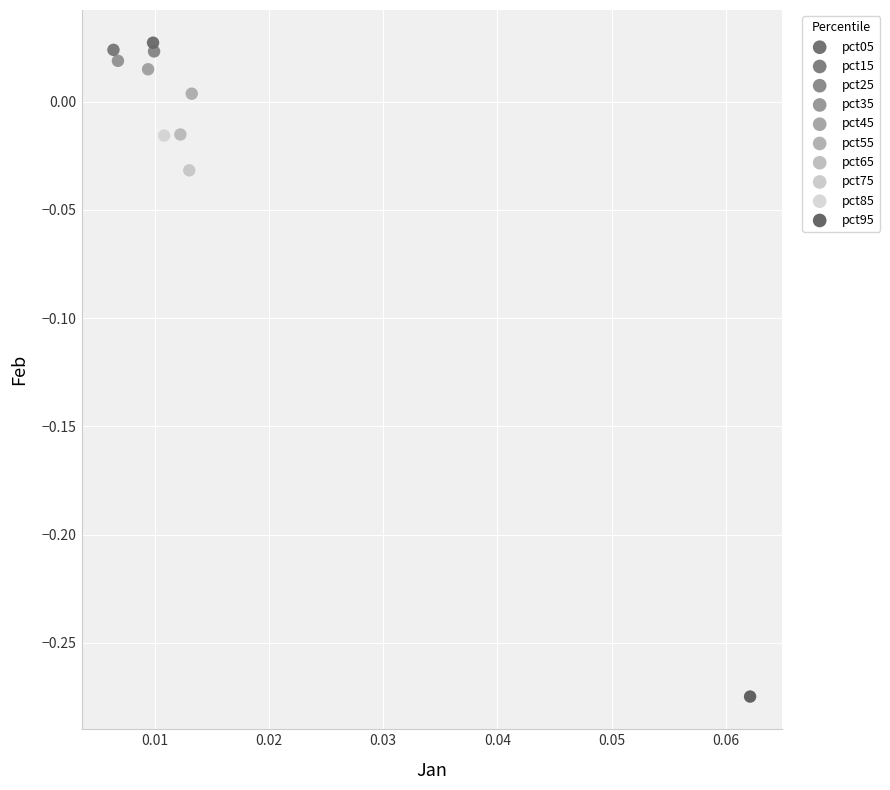

Which series reaches the minimum Y coordinate?

pct95